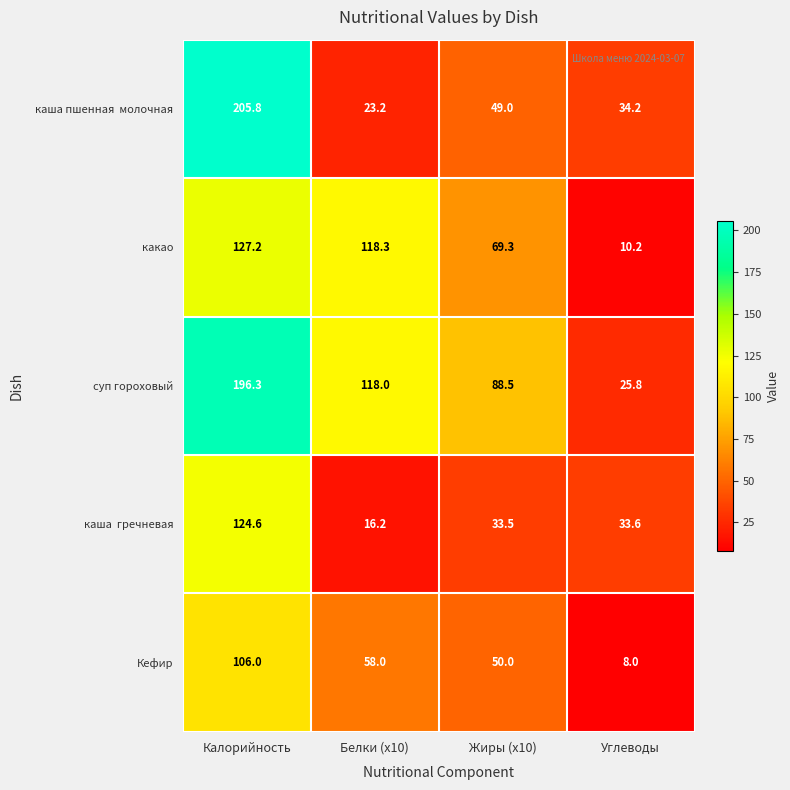

Count the number of categories in the chart.

4